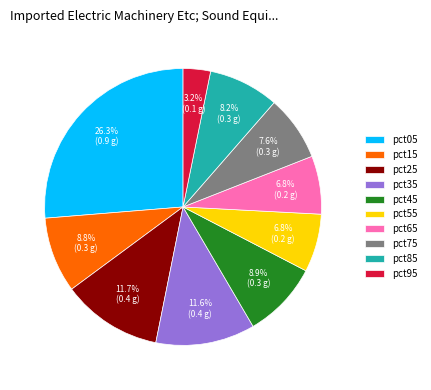

Which has a higher value, pct15 or pct95?

pct15